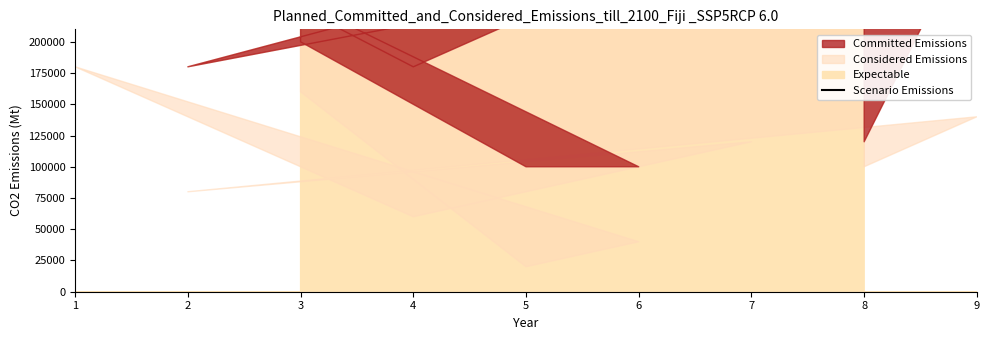

List the labels in order of value, largest first.

4, 6, 5, 2, 7, 9, 1, 3, 8